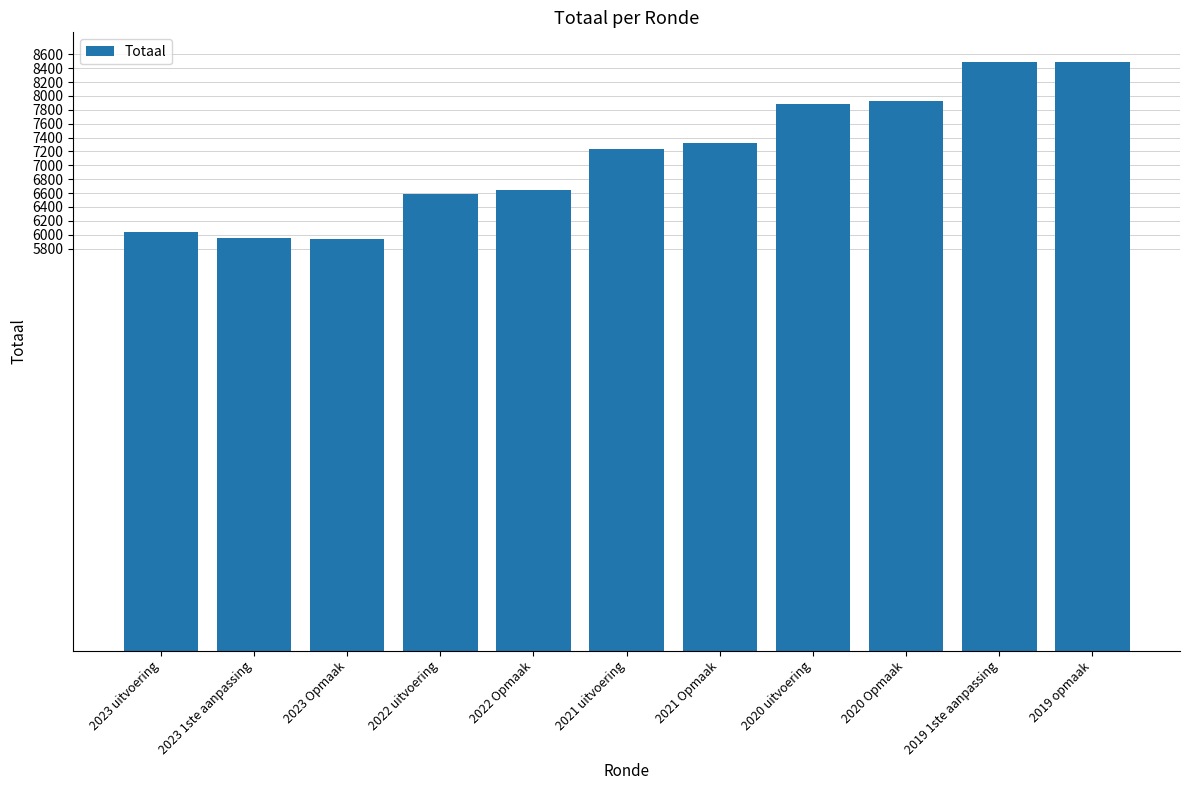

What is the maximum value shown in the chart?

8493